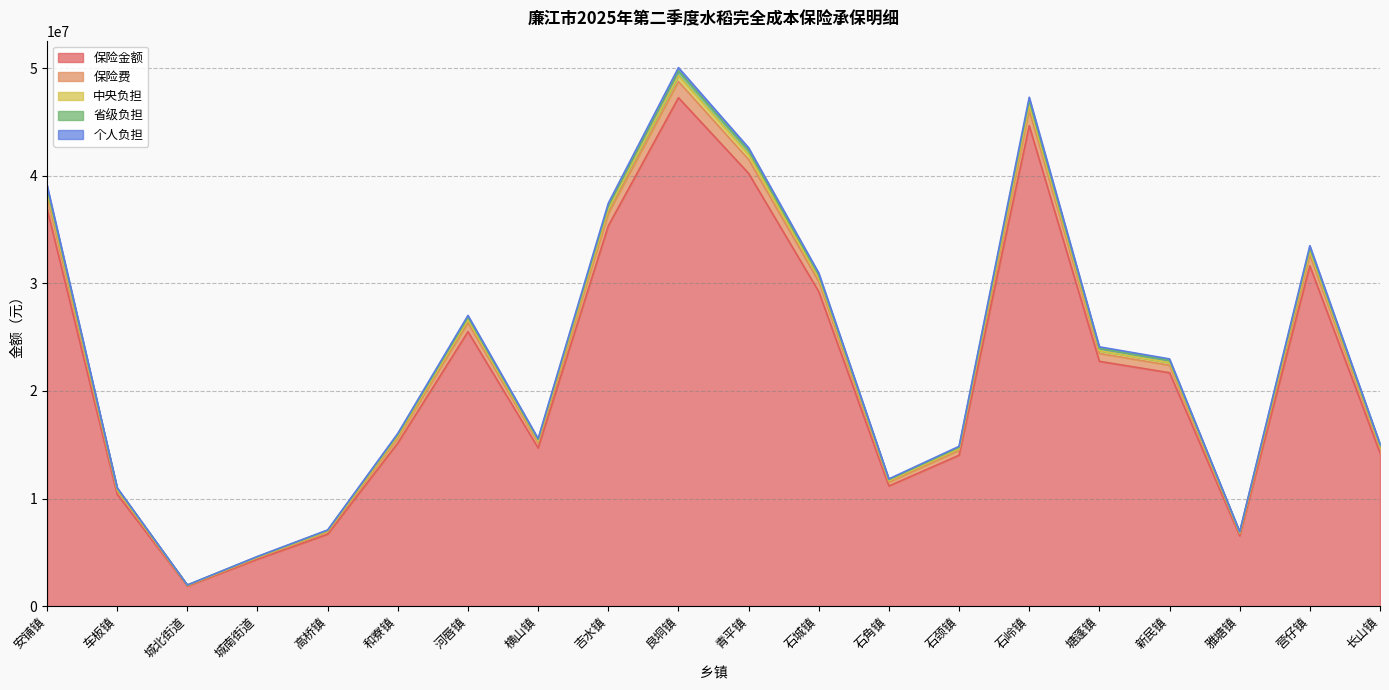

The 保险金额 series shows 15159275.0 at 和寮镇. True or false?

True